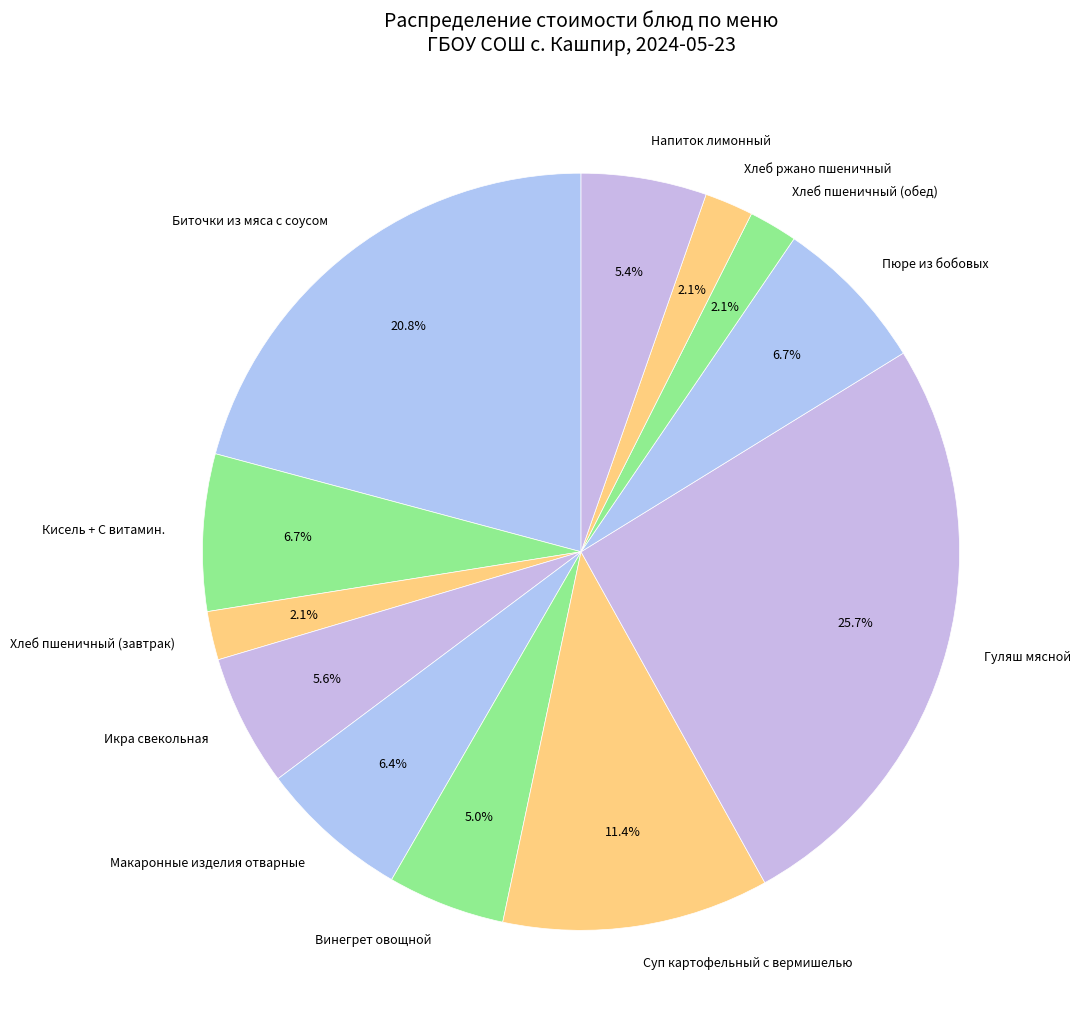

How many segments does this pie chart have?

12